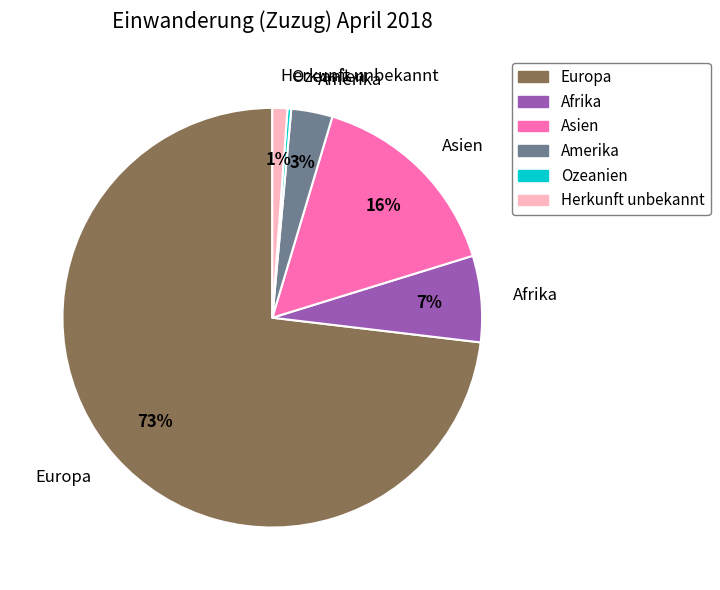

How many slices are in this pie chart?

6